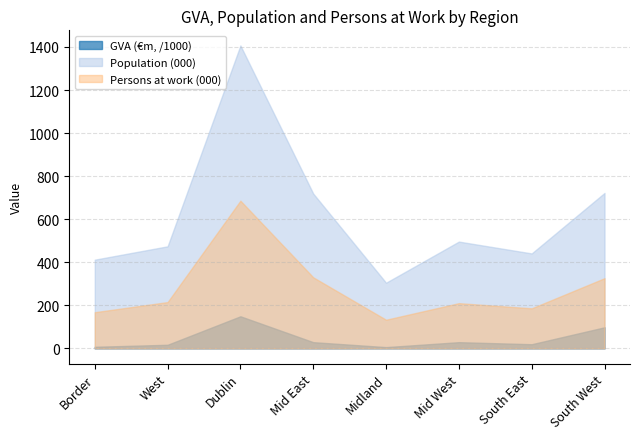

Between Dublin and South East, which series saw the biggest shift?

Population (000)